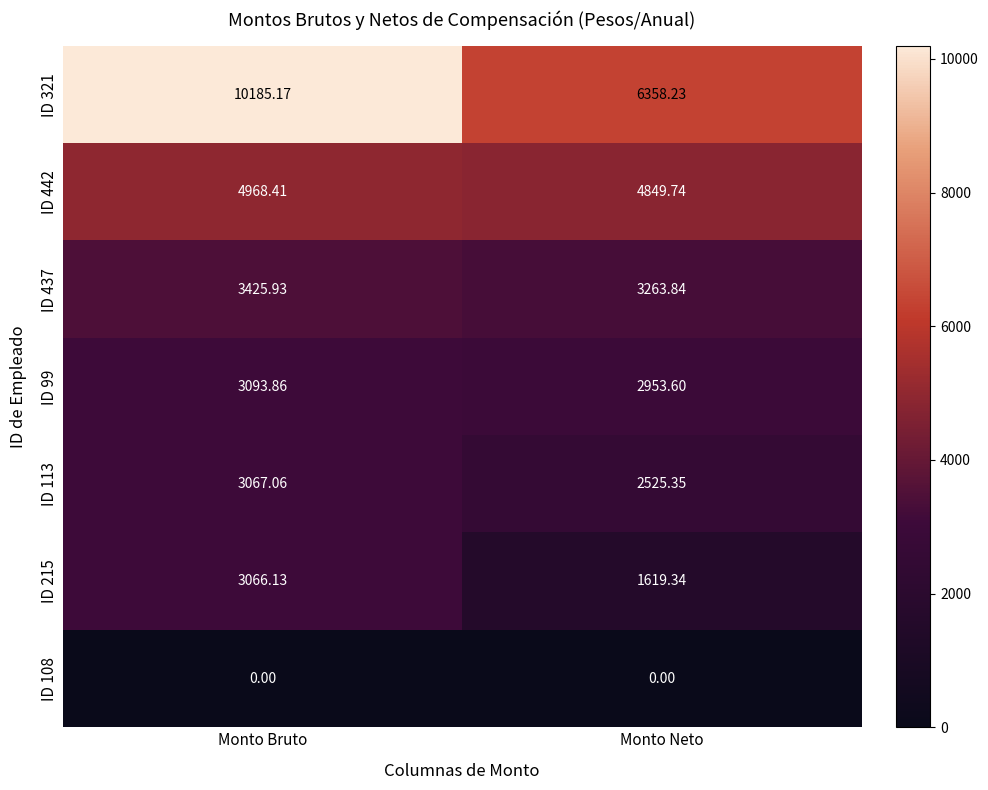

At which label does ID 442 first exceed 4968?

Monto Bruto